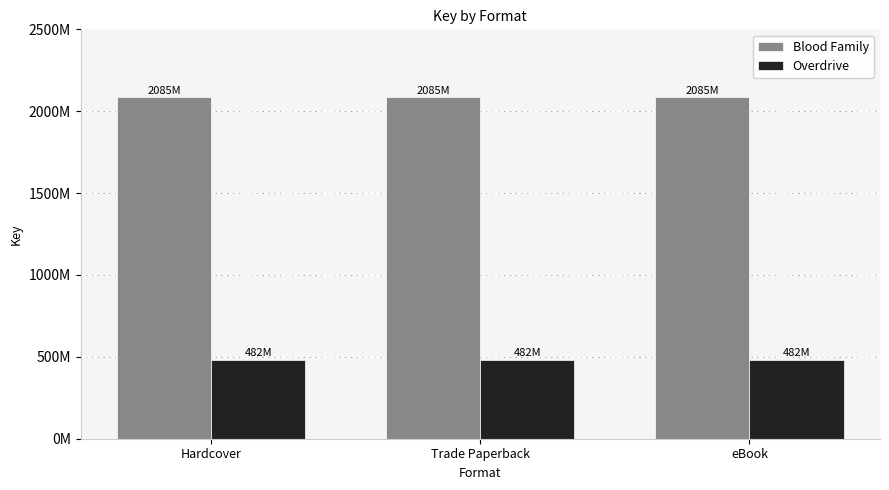

What are all the series names shown in the legend?

Blood Family, Overdrive